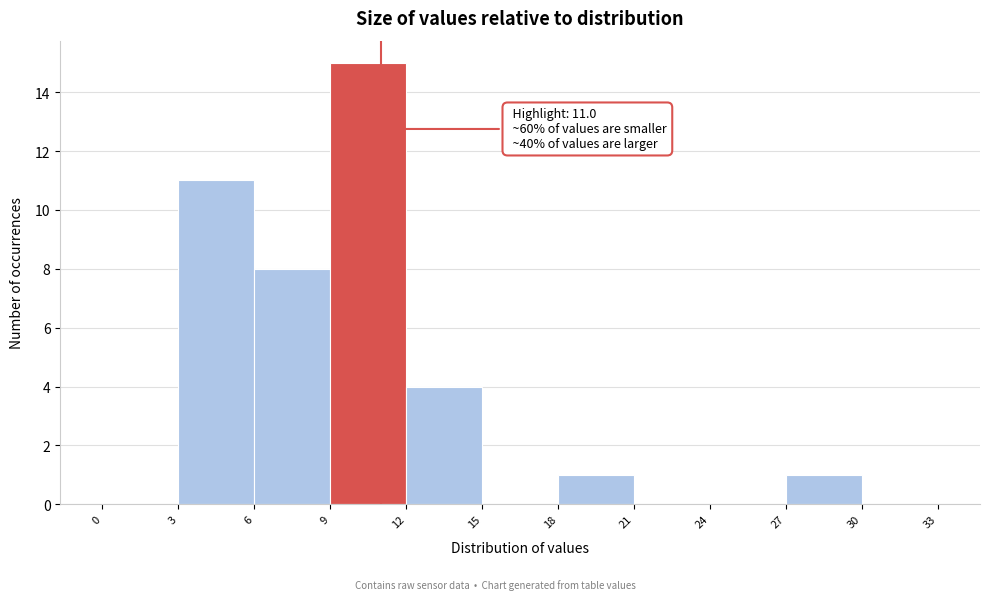

Over which range of the x-axis is the bar tallest?

9 to 12